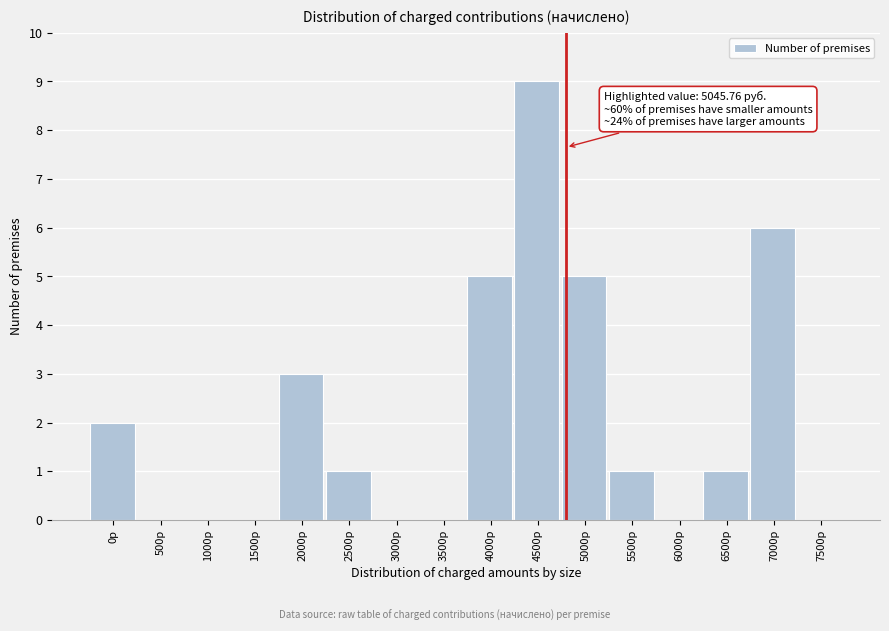

Reading left to right, what are all the values shown in this chart?

0р=2	500р=0	1000р=0	1500р=0	2000р=3	2500р=1	3000р=0	3500р=0	4000р=5	4500р=9	5000р=5	5500р=1	6000р=0	6500р=1	7000р=6	7500р=0